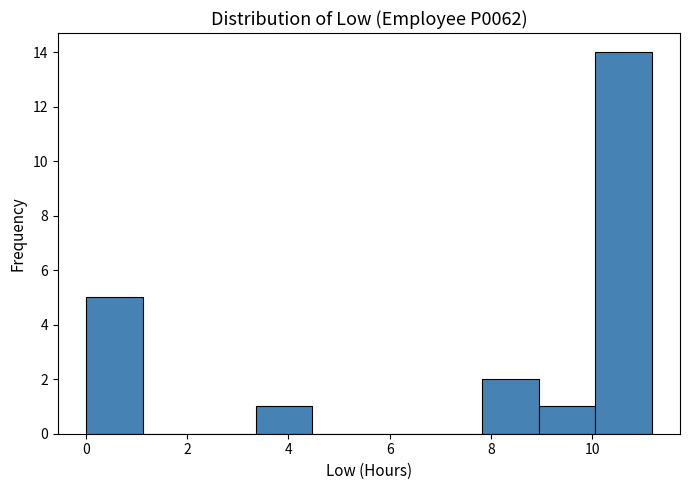

Reading left to right, list every bar in this chart as the range it spans on the x-axis followed by its height. Neither the bar edges nor the heights are printed on the chart, so give them approximately, as read against the axes.

0.0 to 1.2: 5
1.2 to 2.2: 0
2.2 to 3.4: 0
3.4 to 4.4: 1
4.4 to 5.6: 0
5.6 to 6.8: 0
6.8 to 7.8: 0
7.8 to 9.0: 2
9.0 to 10.0: 1
10.0 to 11.2: 14